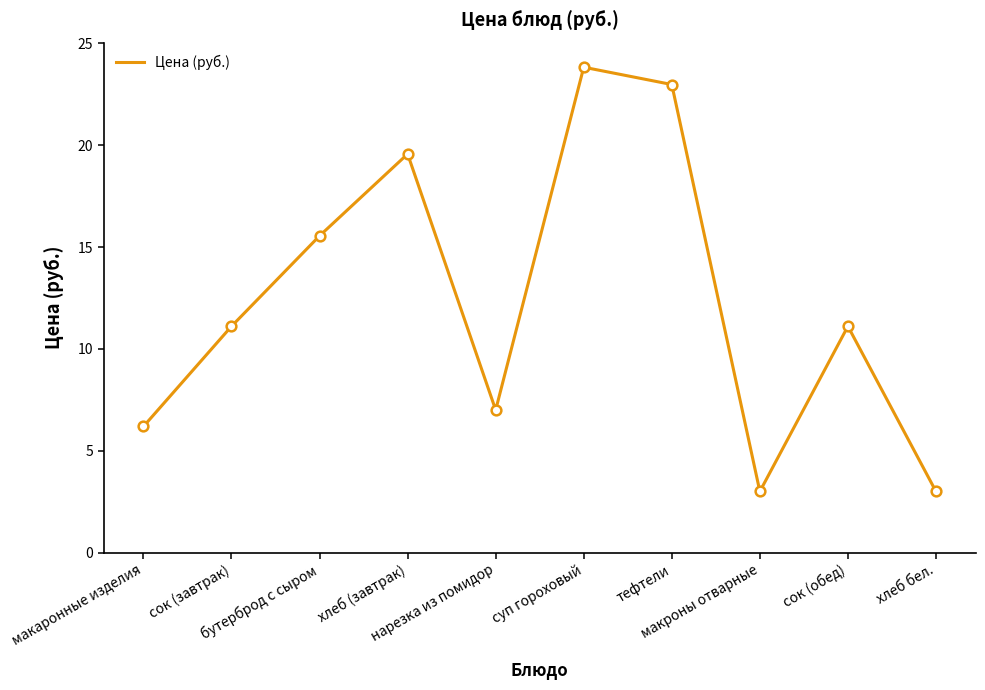

How many lines are shown in the chart?

1